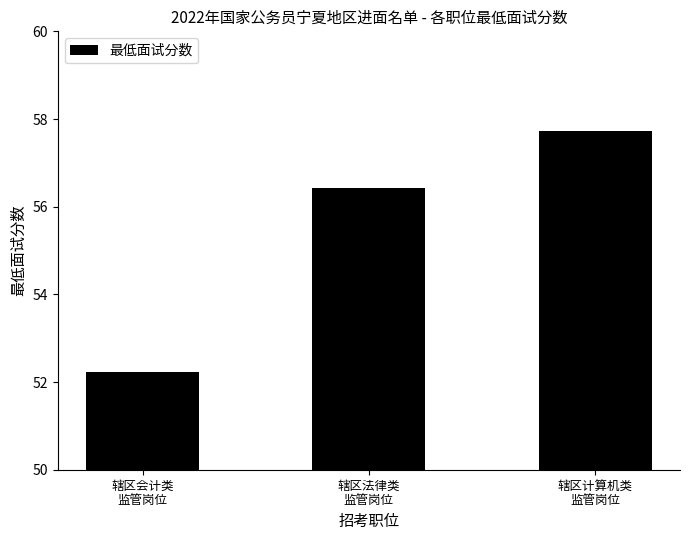

The chart shows a value of 88.9 at 辖区法律类
监管岗位. True or false?

False